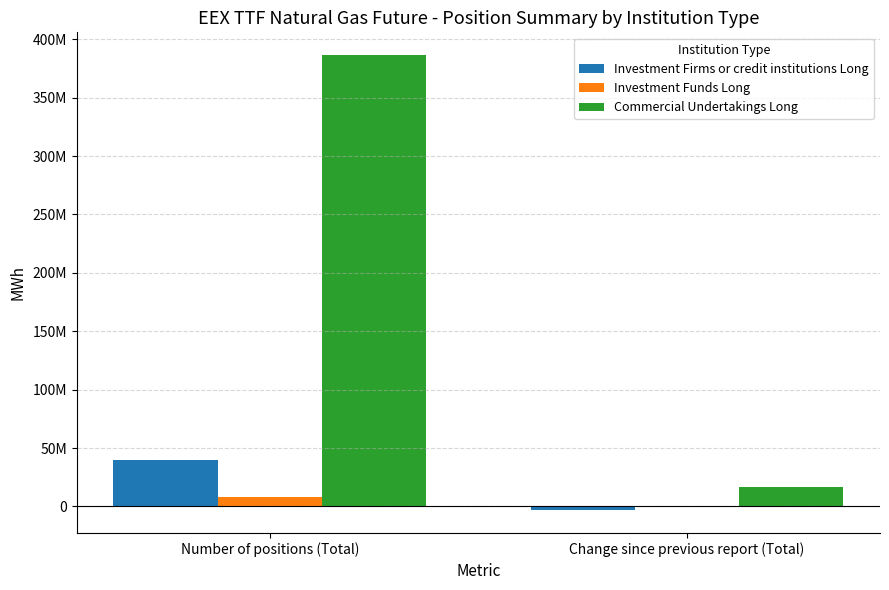

At which category is the sum across all series the highest?

Number of positions (Total)